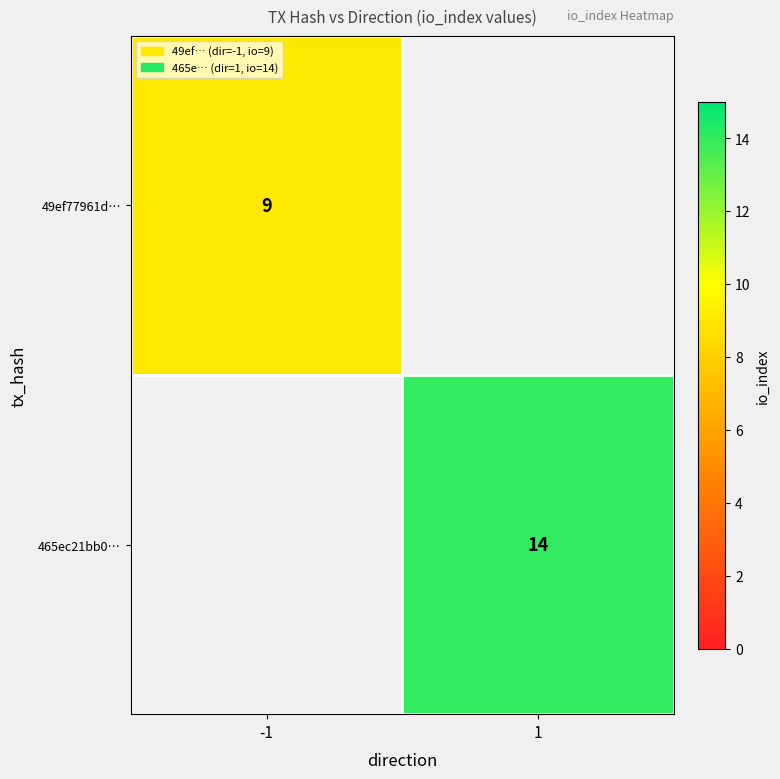

Is the value of 49ef77961d… at -1 greater than the value of 465ec21bb0… at 1?

No